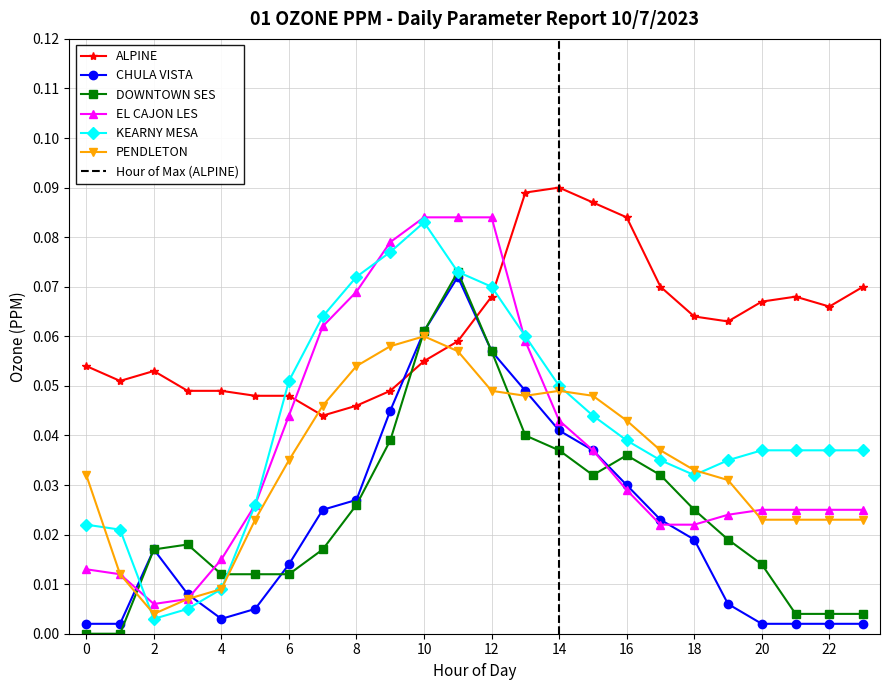

What value does the ALPINE series have at 0?

0.1